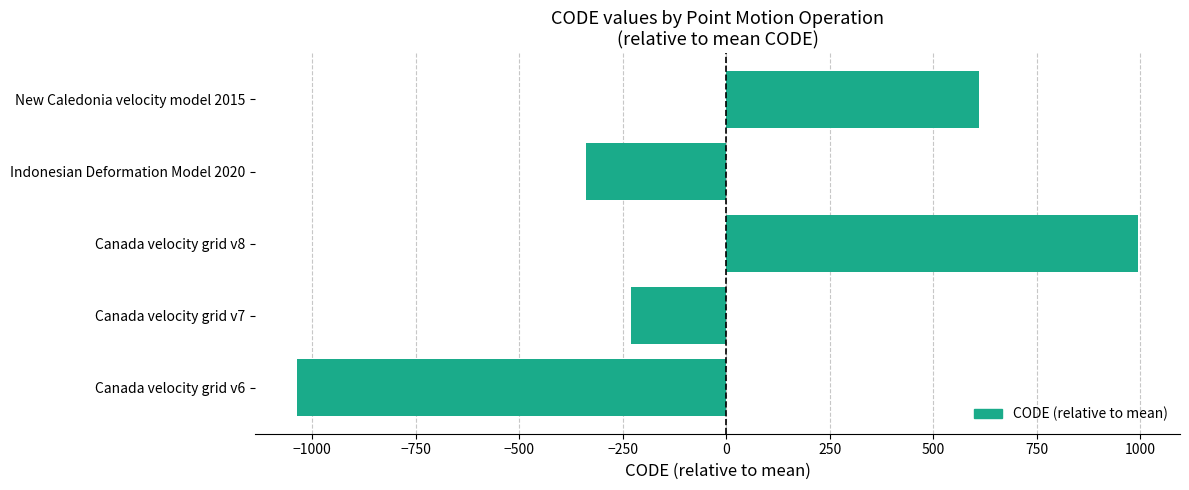

Does the chart contain any negative values?

Yes